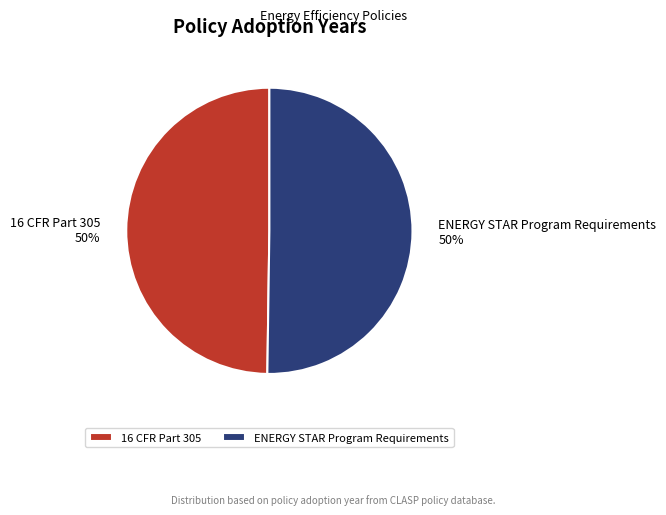

To the nearest percent, what percentage of the pie is 16 CFR Part 305?

50%